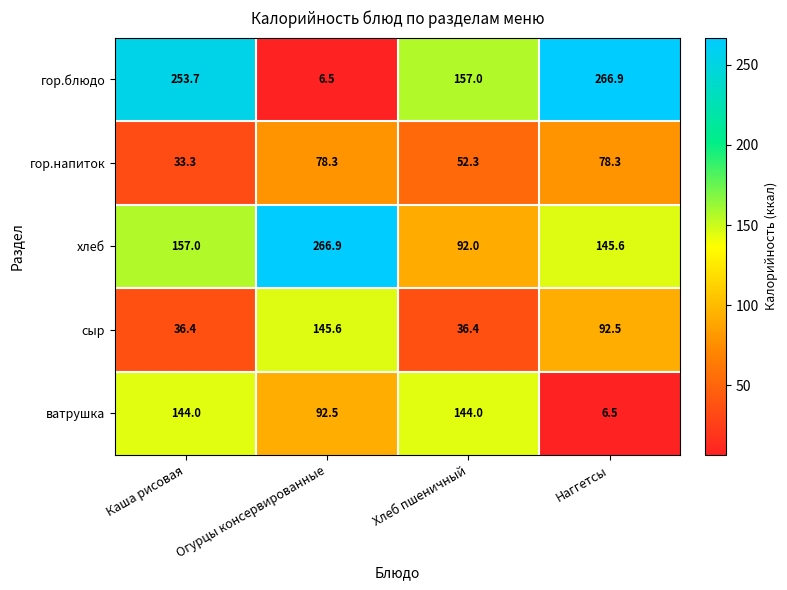

Reading left to right, what are all the values shown in this chart?

гор.блюдо: 253.7	6.5	157.0	266.9
гор.напиток: 33.3	78.3	52.3	78.3
хлеб: 157.0	266.9	92.0	145.6
сыр: 36.4	145.6	36.4	92.5
ватрушка: 144.0	92.5	144.0	6.5